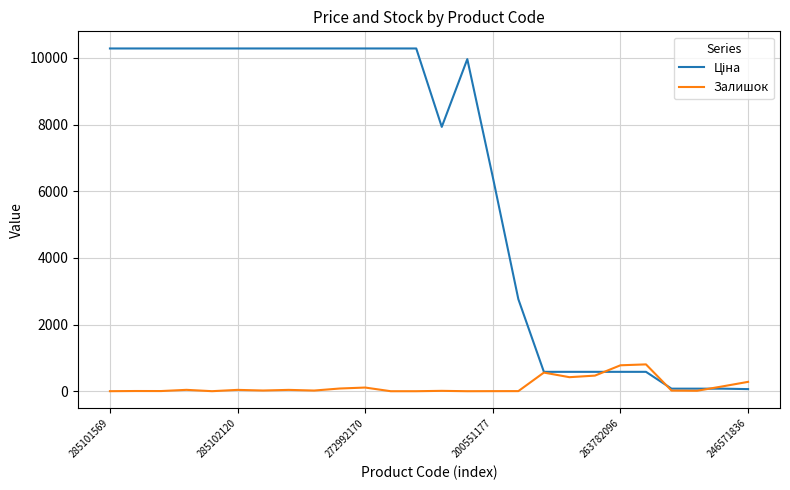

What is the greatest value displayed?

10285.3